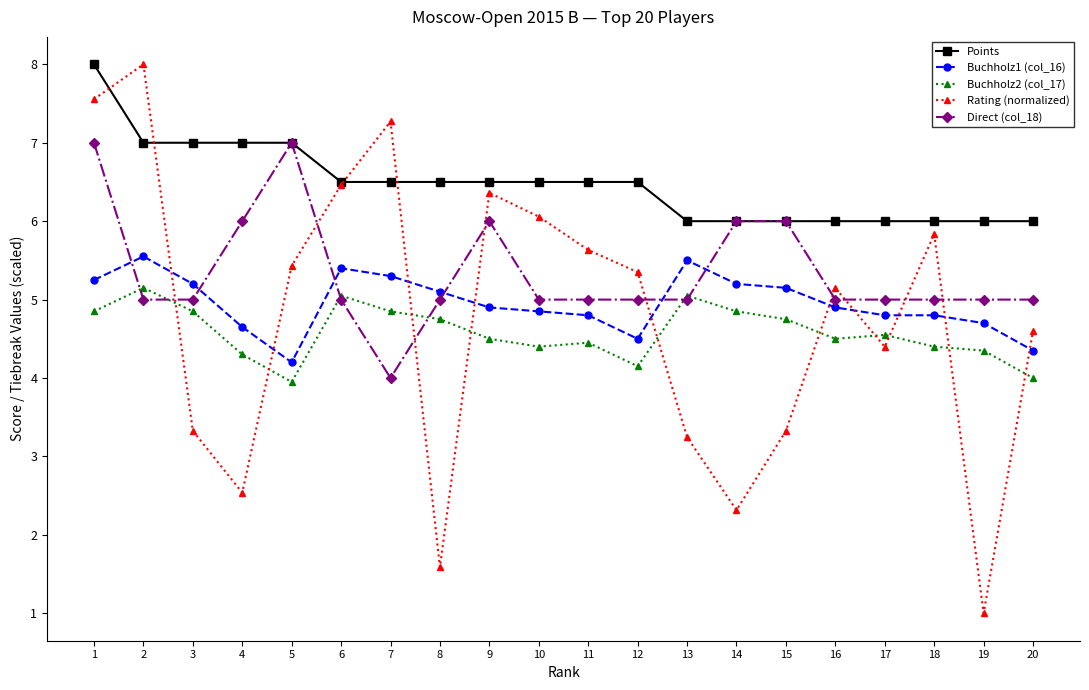

The Buchholz2 (col_17) series shows 4.8 at 7. True or false?

True